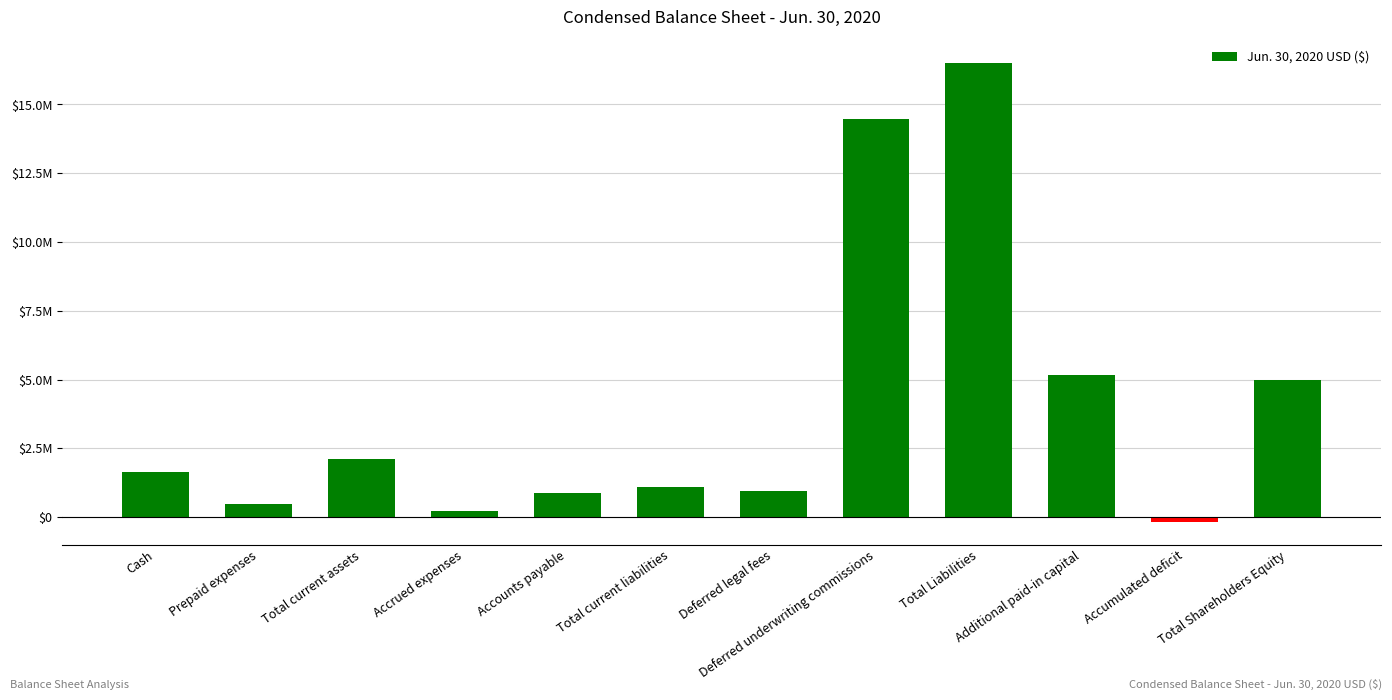

Are the bars horizontal?

No